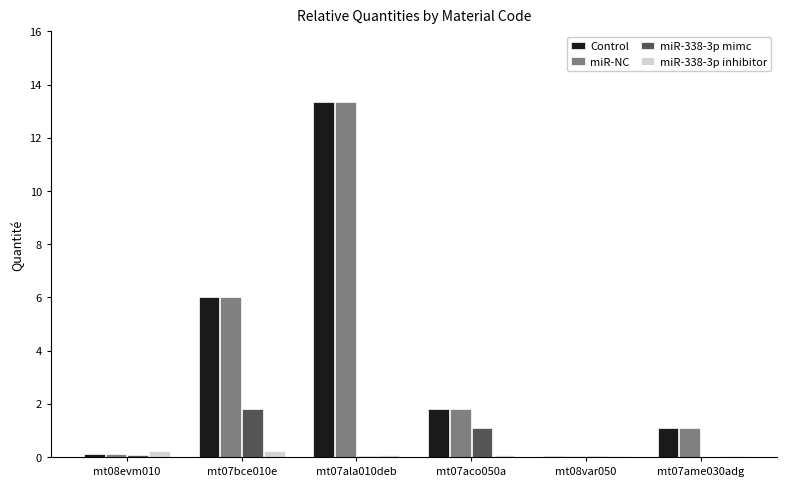

Is it true that miR-338-3p inhibitor equals 0.0 at mt08var050?

True